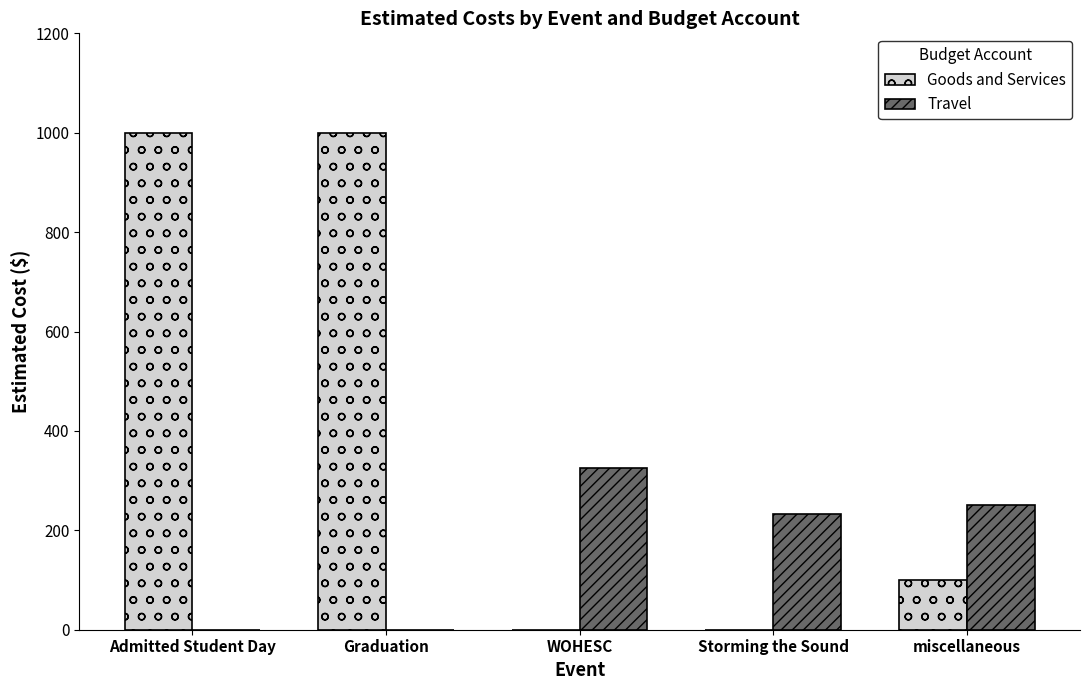

Where does the Travel series first go above 233?

WOHESC